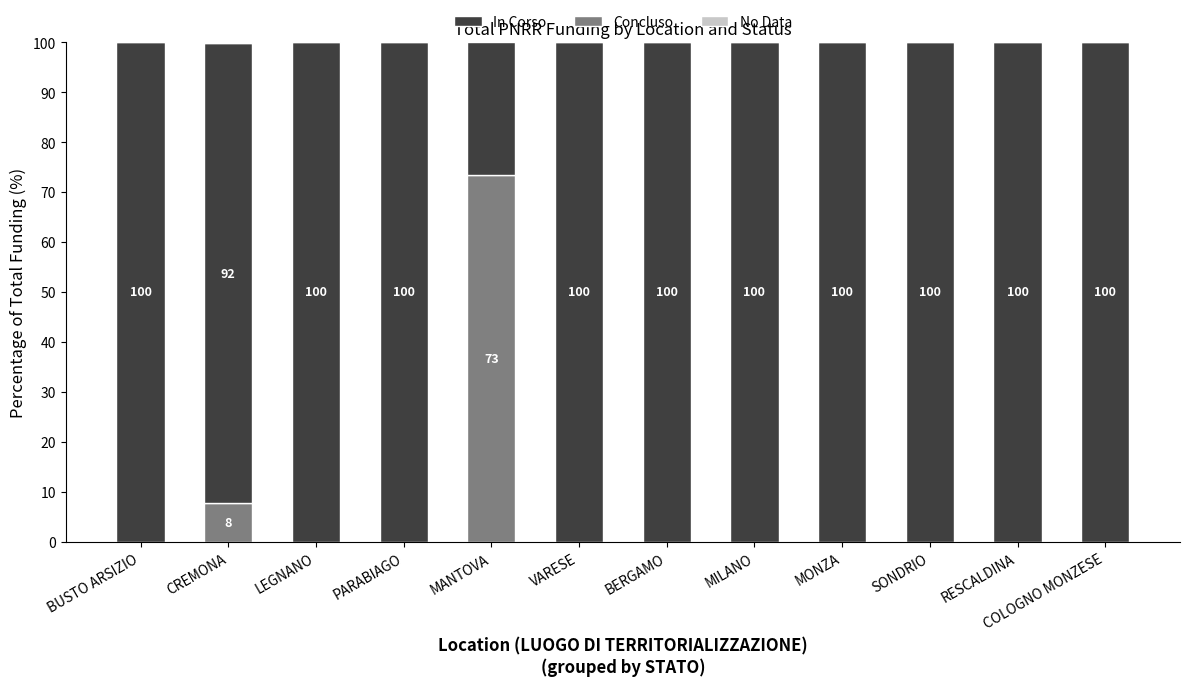

True or false: No Data has a value of 17.5 at COLOGNO MONZESE.

False